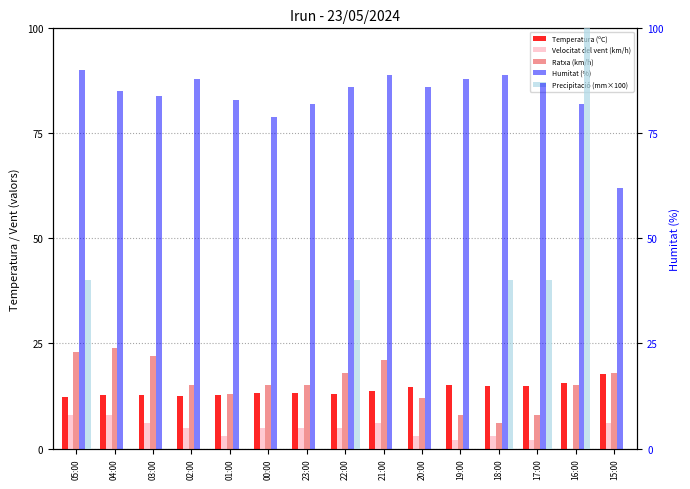

Reading left to right, list all the values displayed in this chart.

Temperatura (ºC): 05:00=12.2	04:00=12.7	03:00=12.7	02:00=12.4	01:00=12.8	00:00=13.1	23:00=13.3	22:00=13.0	21:00=13.6	20:00=14.6	19:00=15.2	18:00=14.8	17:00=14.8	16:00=15.5	15:00=17.8
Velocitat del vent (km/h): 05:00=8.0	04:00=8.0	03:00=6.0	02:00=5.0	01:00=3.0	00:00=5.0	23:00=5.0	22:00=5.0	21:00=6.0	20:00=3.0	19:00=2.0	18:00=3.0	17:00=2.0	16:00=0.0	15:00=6.0
Ratxa (km/h): 05:00=23.0	04:00=24.0	03:00=22.0	02:00=15.0	01:00=13.0	00:00=15.0	23:00=15.0	22:00=18.0	21:00=21.0	20:00=12.0	19:00=8.0	18:00=6.0	17:00=8.0	16:00=15.0	15:00=18.0
Humitat (%): 05:00=90.0	04:00=85.0	03:00=84.0	02:00=88.0	01:00=83.0	00:00=79.0	23:00=82.0	22:00=86.0	21:00=89.0	20:00=86.0	19:00=88.0	18:00=89.0	17:00=87.0	16:00=82.0	15:00=62.0
Precipitació (mm×100): 05:00=40.0	04:00=0.0	03:00=0.0	02:00=0.0	01:00=0.0	00:00=0.0	23:00=0.0	22:00=40.0	21:00=0.0	20:00=0.0	19:00=0.0	18:00=40.0	17:00=40.0	16:00=140.0	15:00=0.0